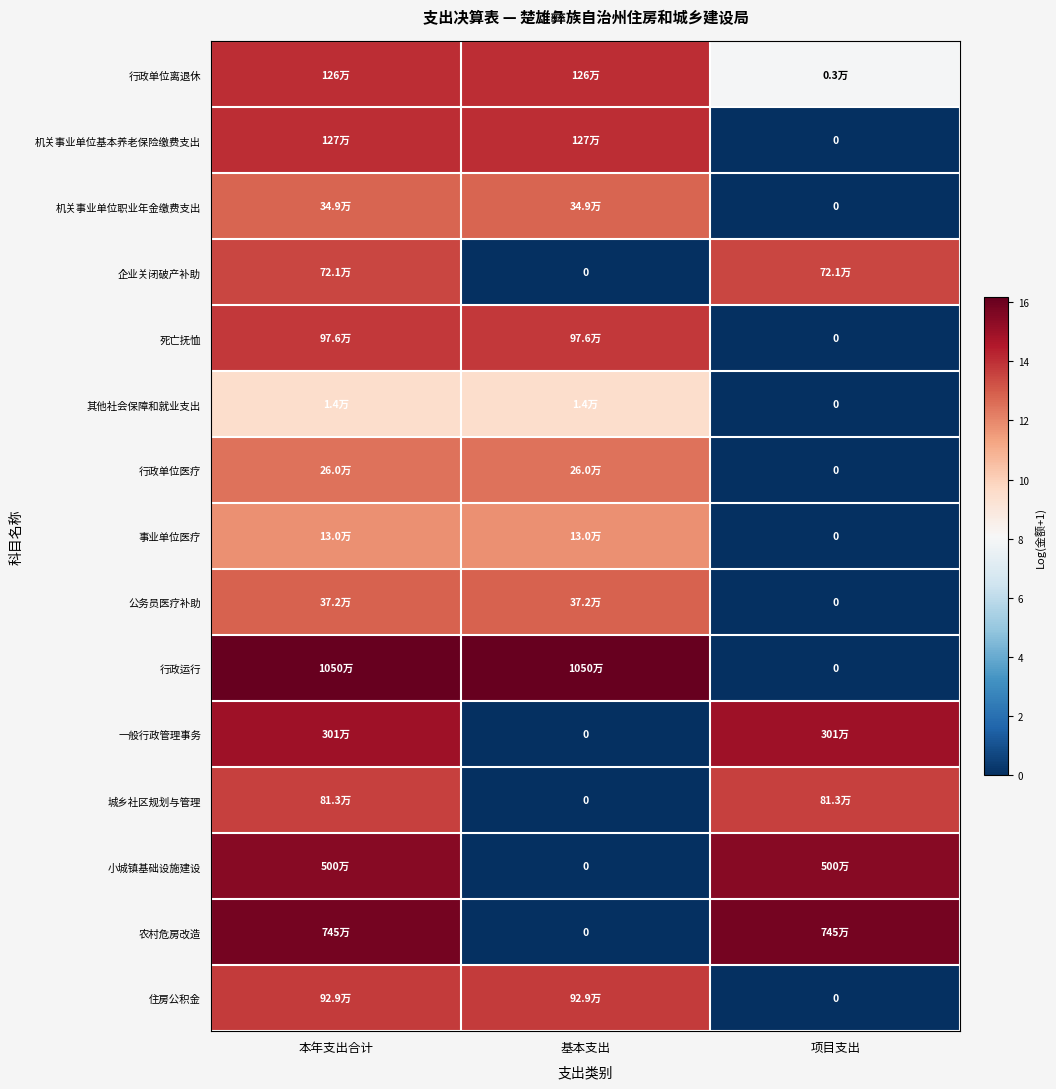

What is the difference between the highest and lowest values at 本年支出合计?

6.6